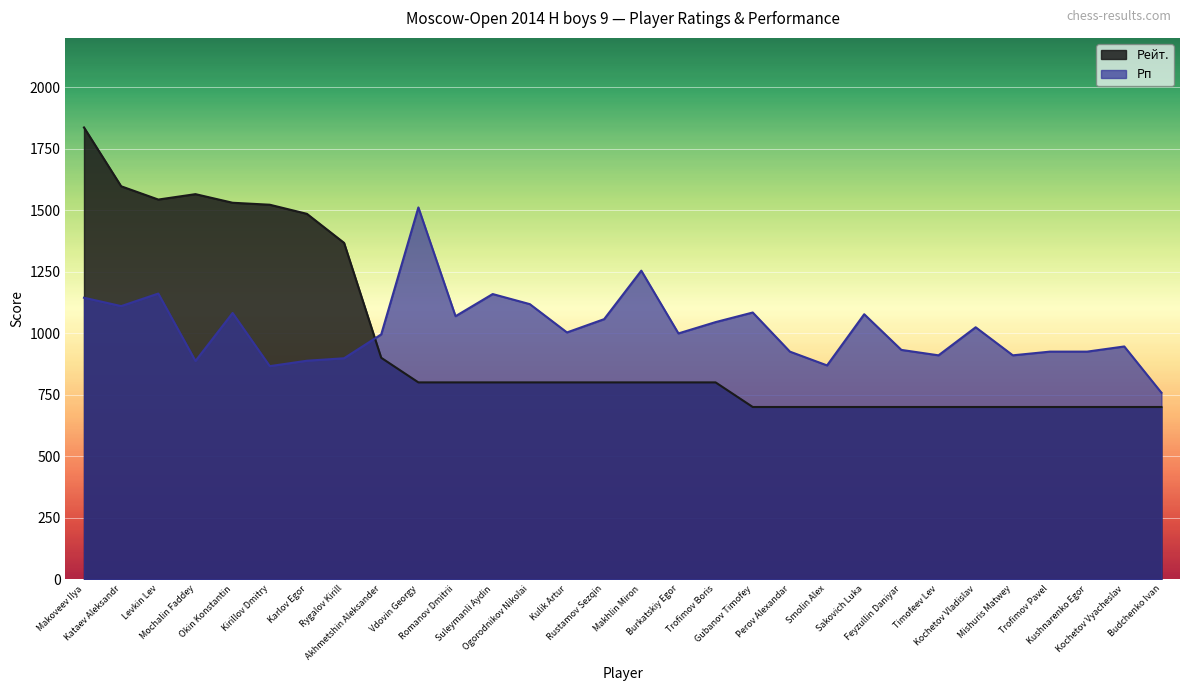

Which series has the largest range (max minus min)?

Рейт.